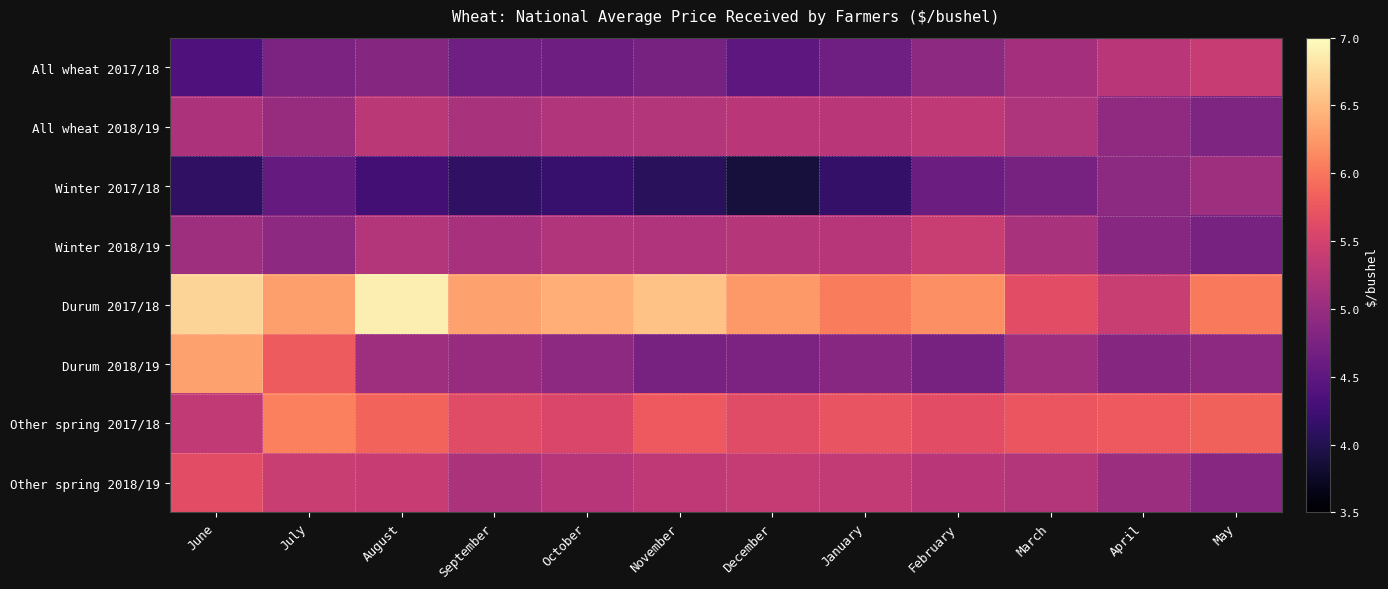

What is the total value across all series at October?

41.4